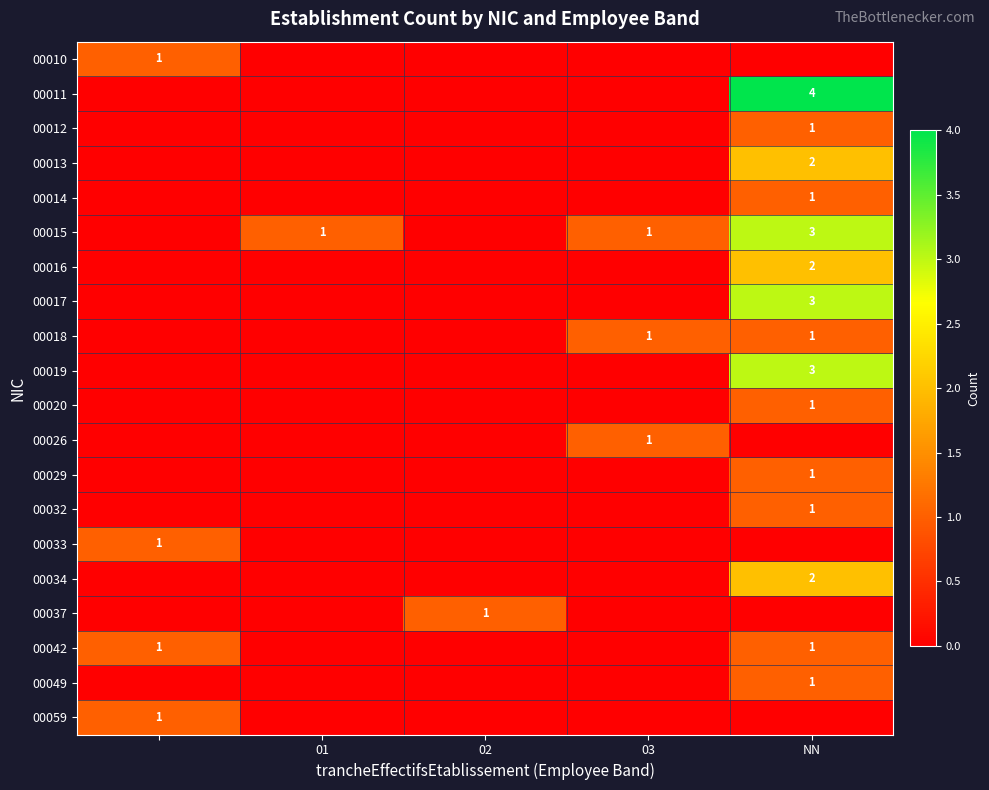

The 00049 series shows 1 at NN. True or false?

True